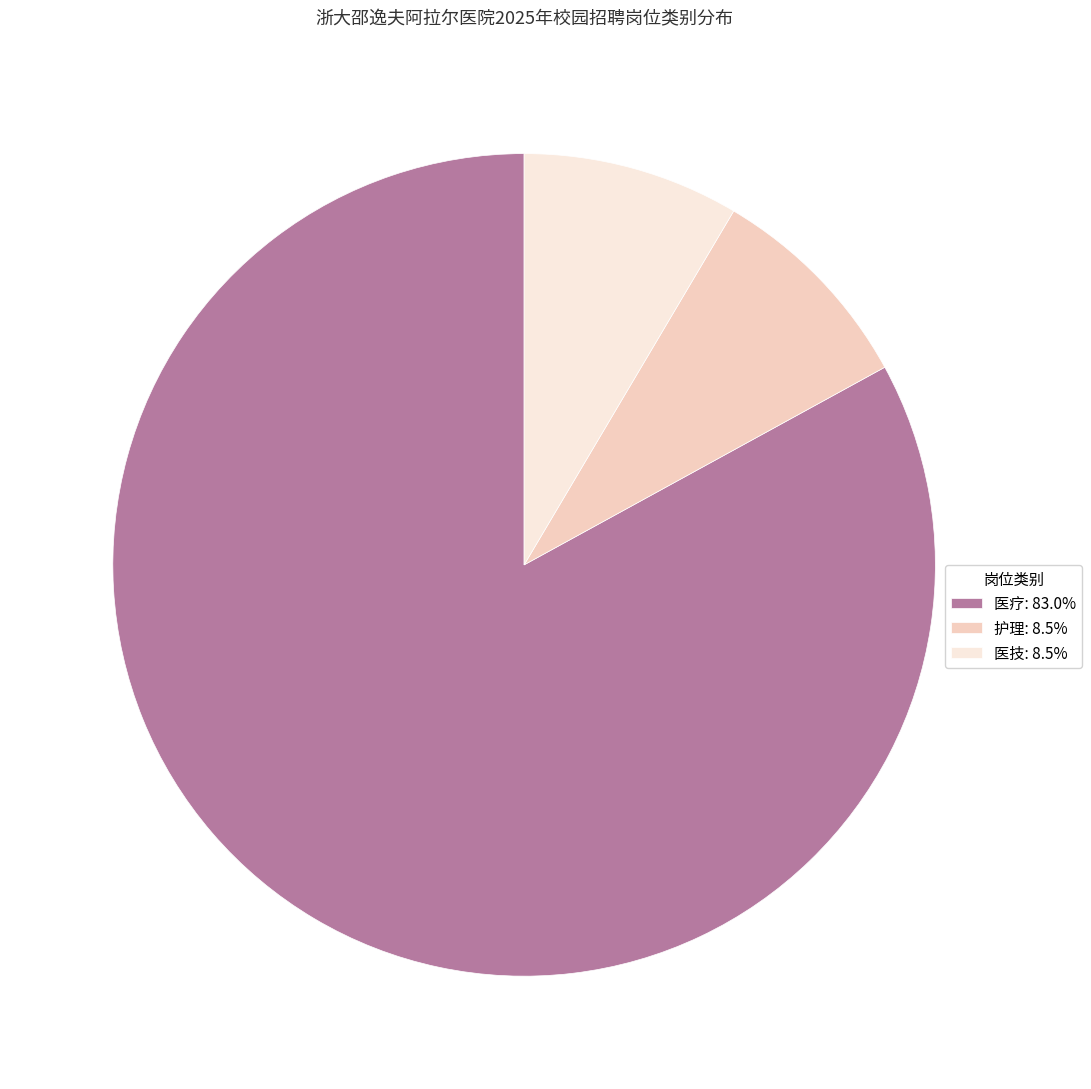

Approximately how many times larger is the value at 护理: 8.5% compared to 医技: 8.5%?

1.0